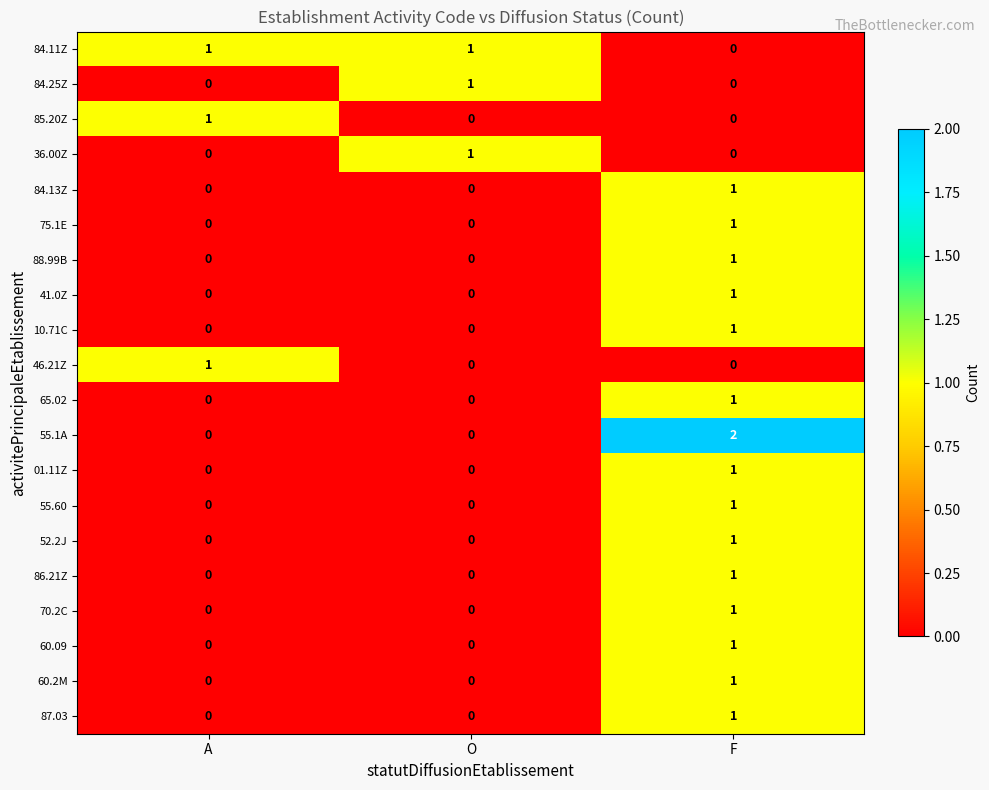

Which series has the widest spread of values?

55.1A